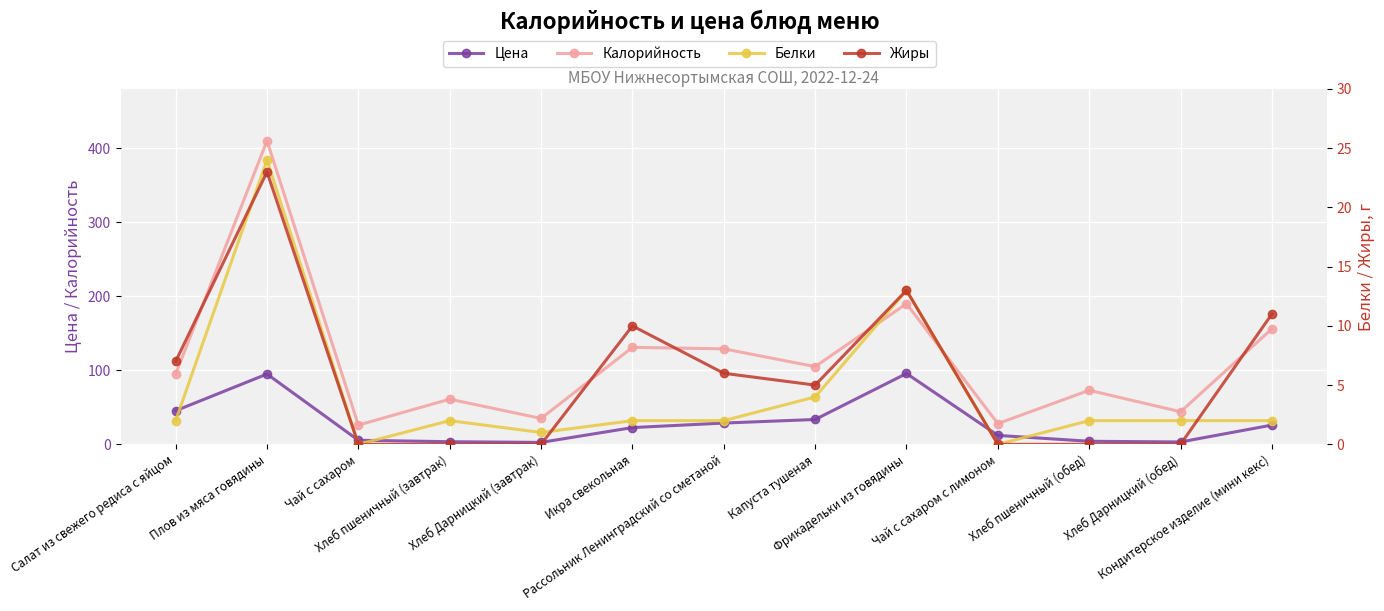

Read the Калорийность value at Плов из мяса говядины.

410.0